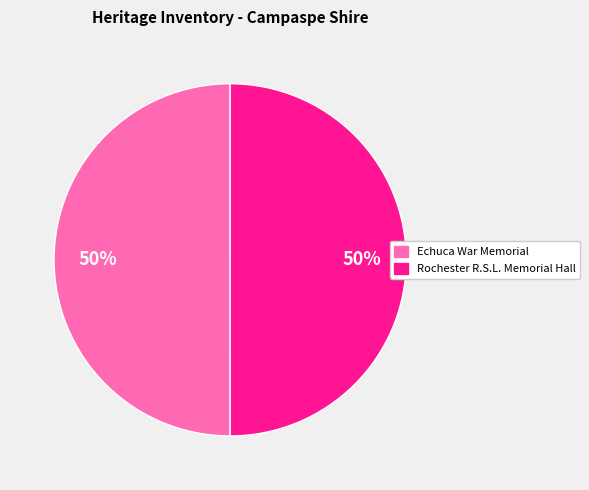

Is it true that Rochester R.S.L. Memorial Hall is 50% of the pie?

True